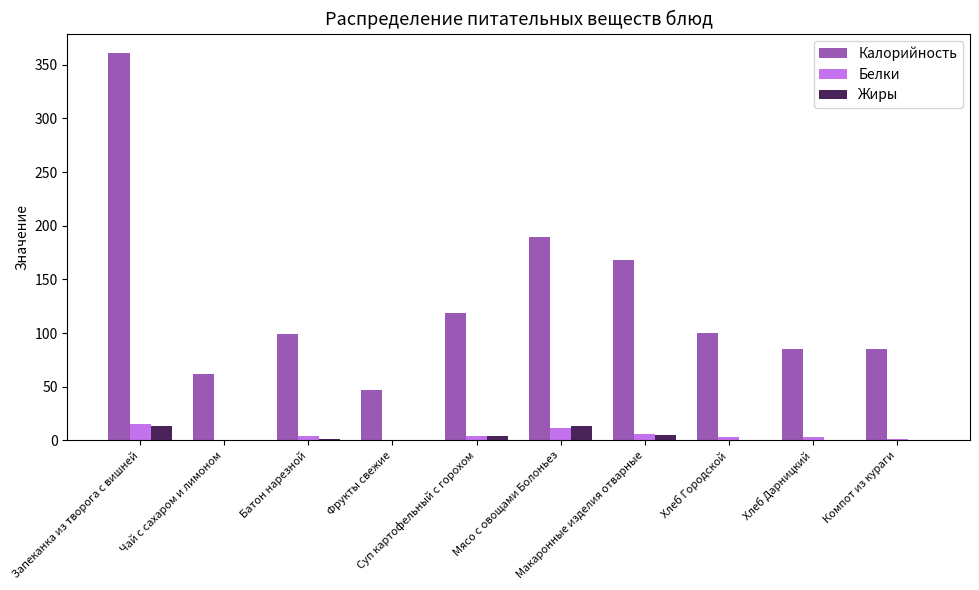

At which label does Белки first exceed 3?

Запеканка из творога с вишней